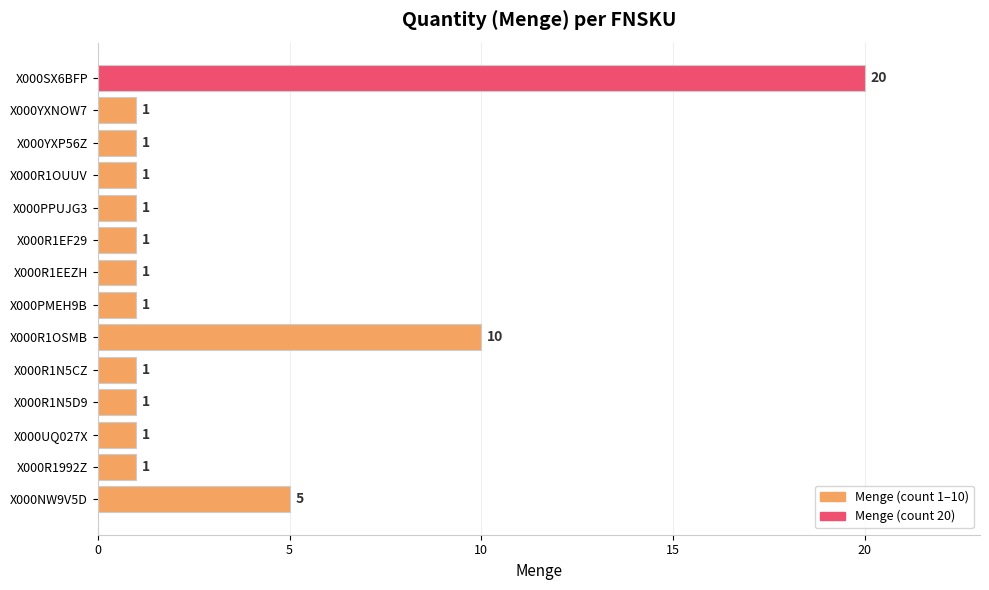

What is the difference between the values at X000R1N5D9 and X000R1OSMB?

9